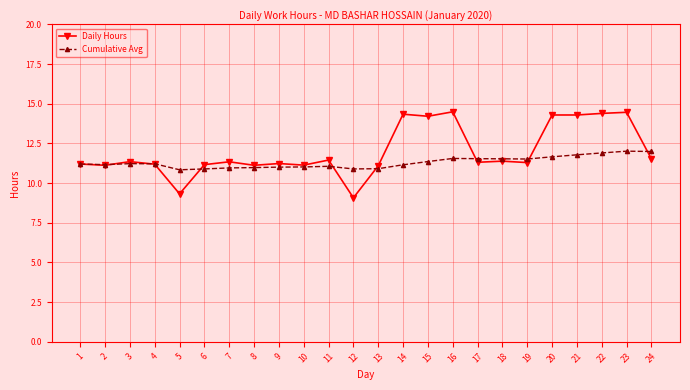

True or false: Cumulative Avg and Daily Hours cross at least once.

True